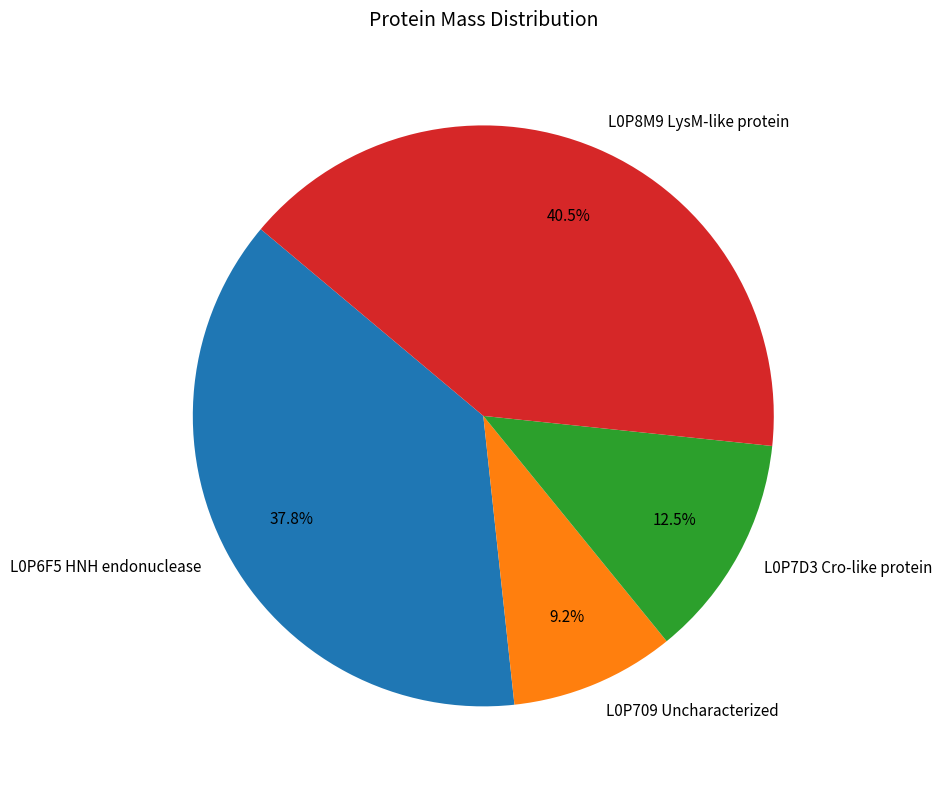

Approximately how many times larger is the value at L0P8M9 LysM-like protein compared to L0P6F5 HNH endonuclease?

1.1